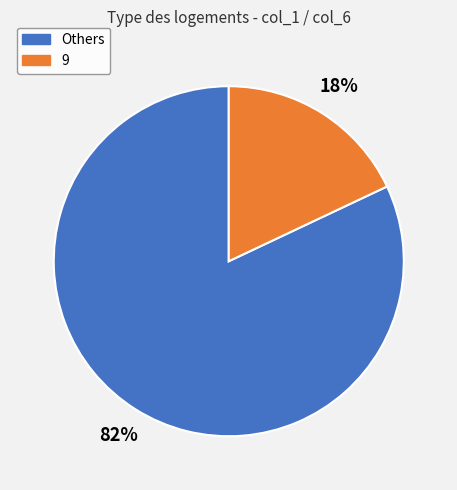

Combined, do 9 and Others account for over 50%?

Yes